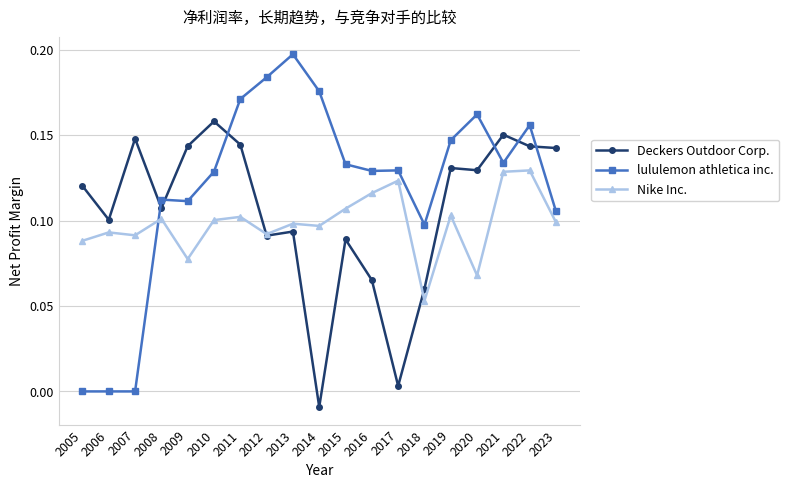

List the series in order of their overall mean, highest first.

lululemon athletica inc., Deckers Outdoor Corp., Nike Inc.